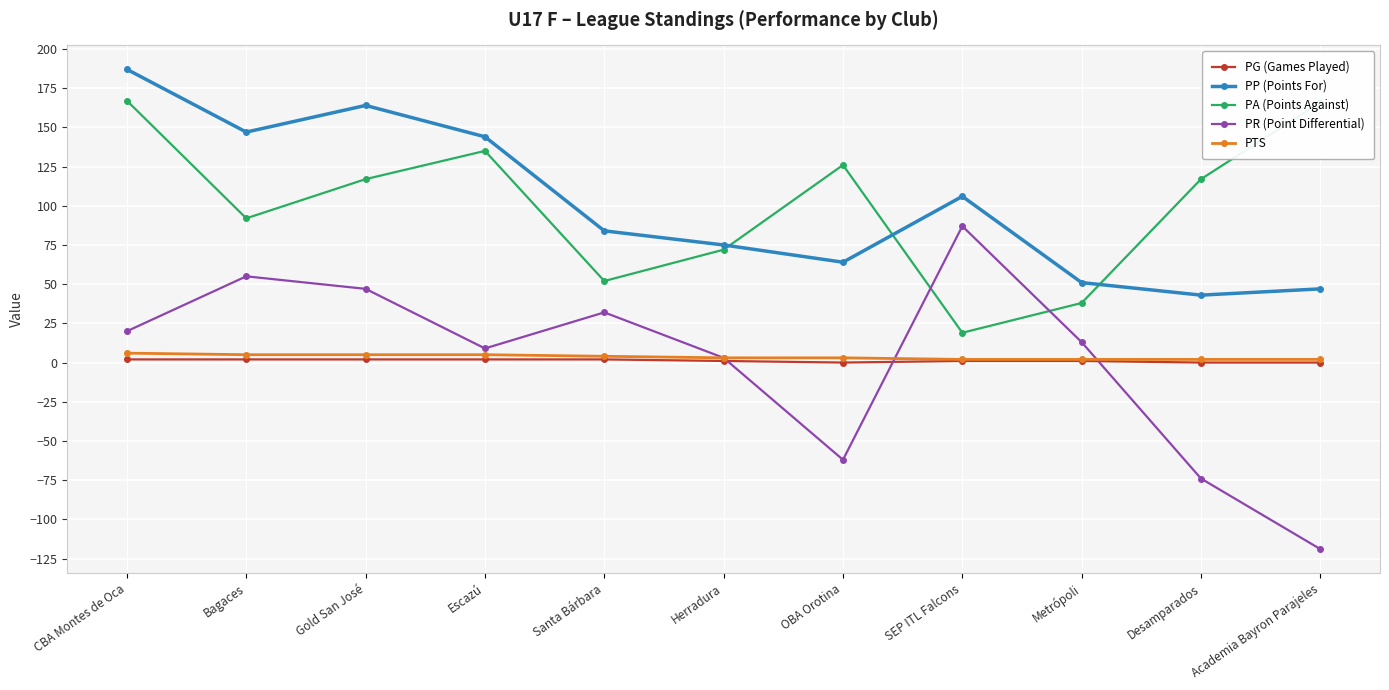

Which series changed the most between Santa Bárbara and Desamparados?

PR (Point Differential)